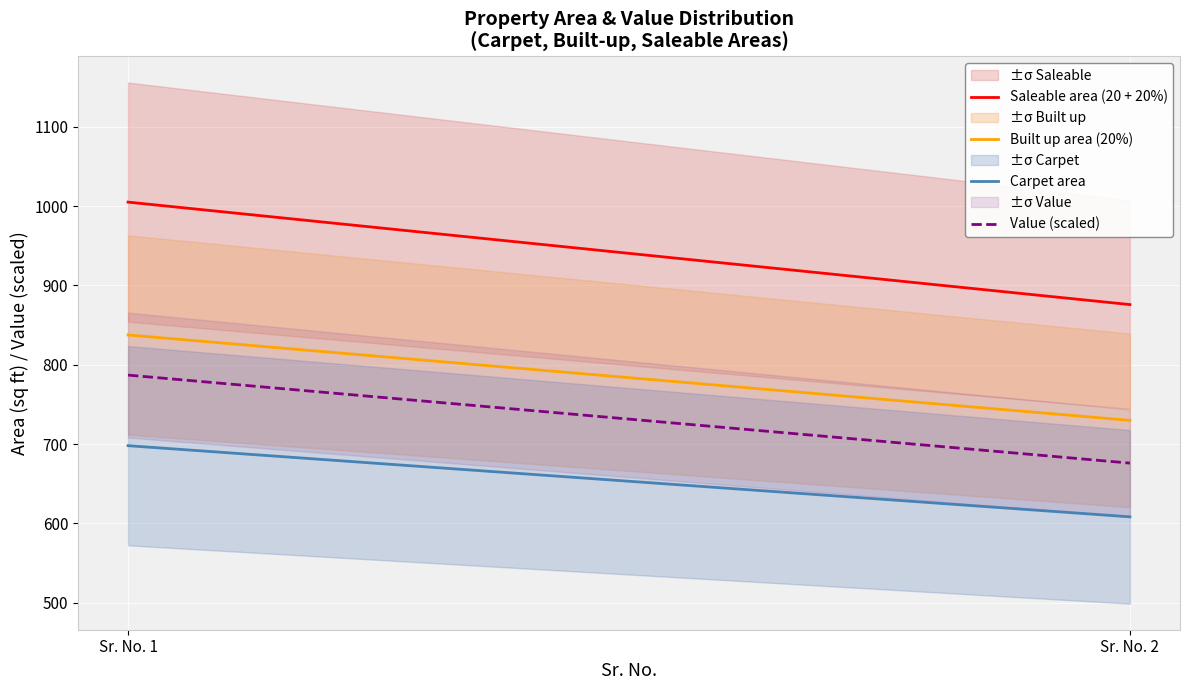

What is the sum of all Built up area (20%) values?

1567.5